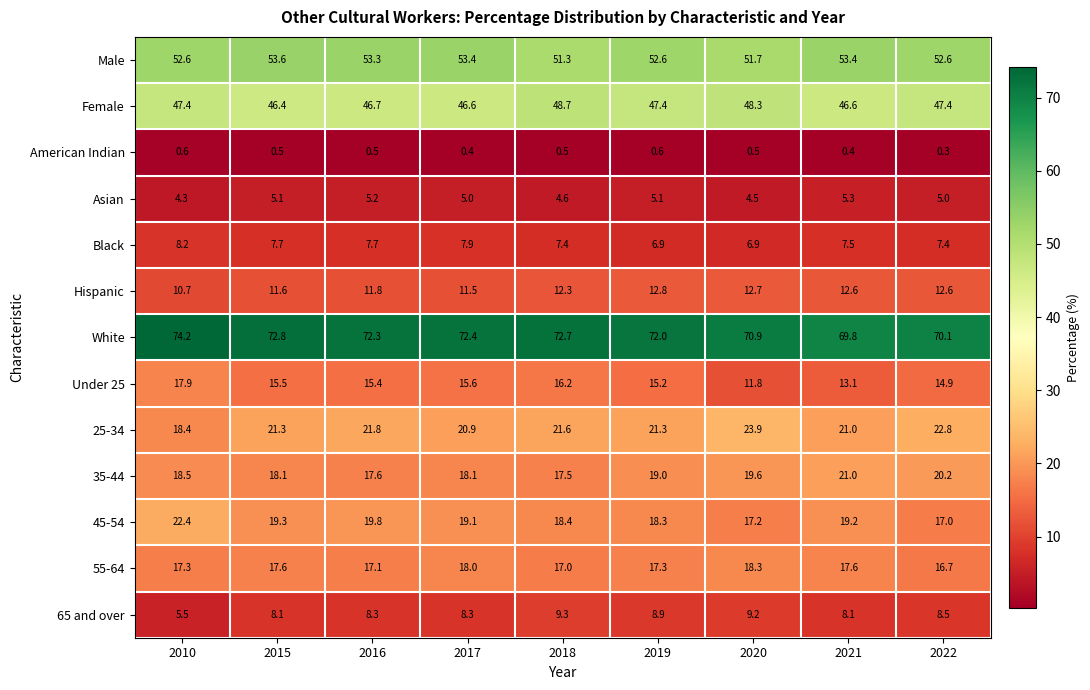

Which label corresponds to the smallest value in the chart?

2022